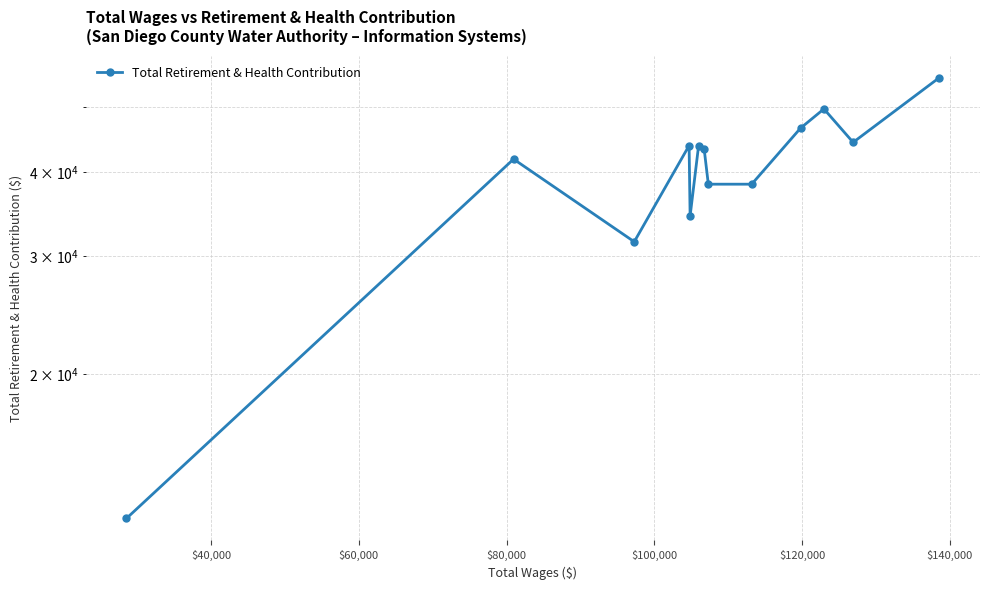

What is the value of the 11th point from the left?

49674